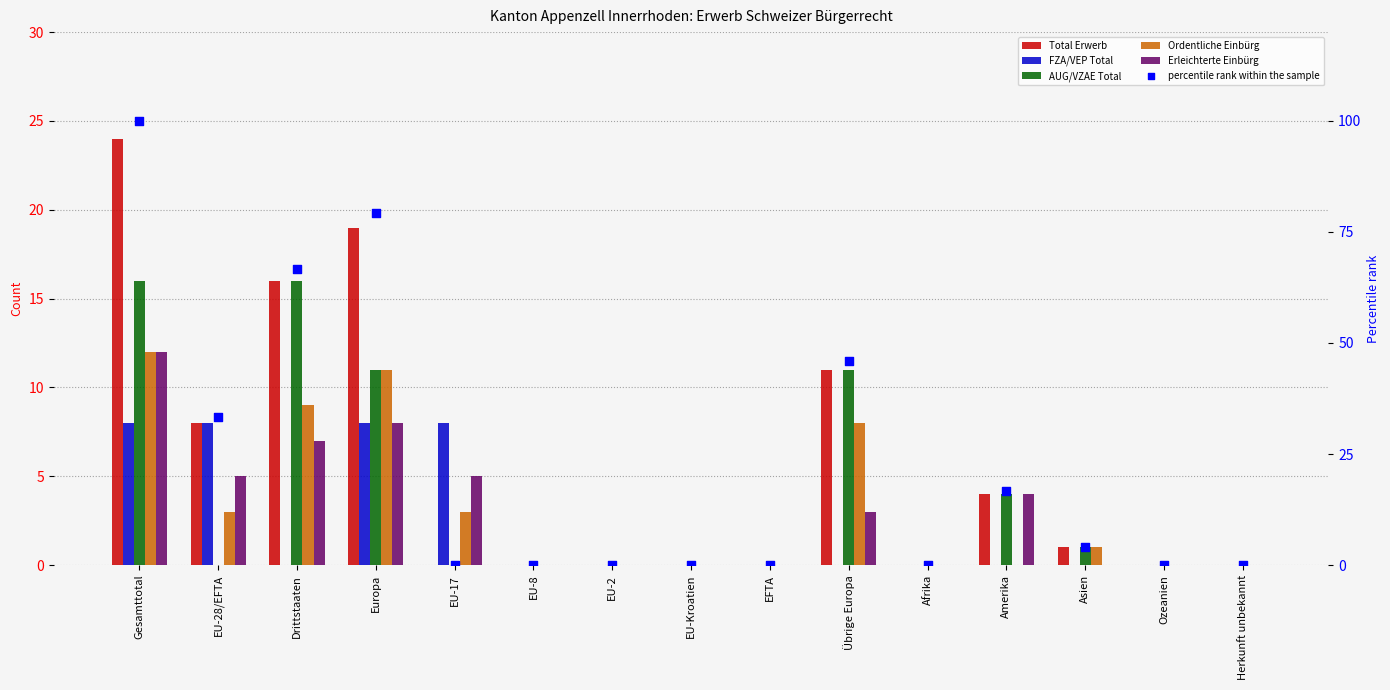

Which series has the largest total across all categories?

percentile rank within the sample